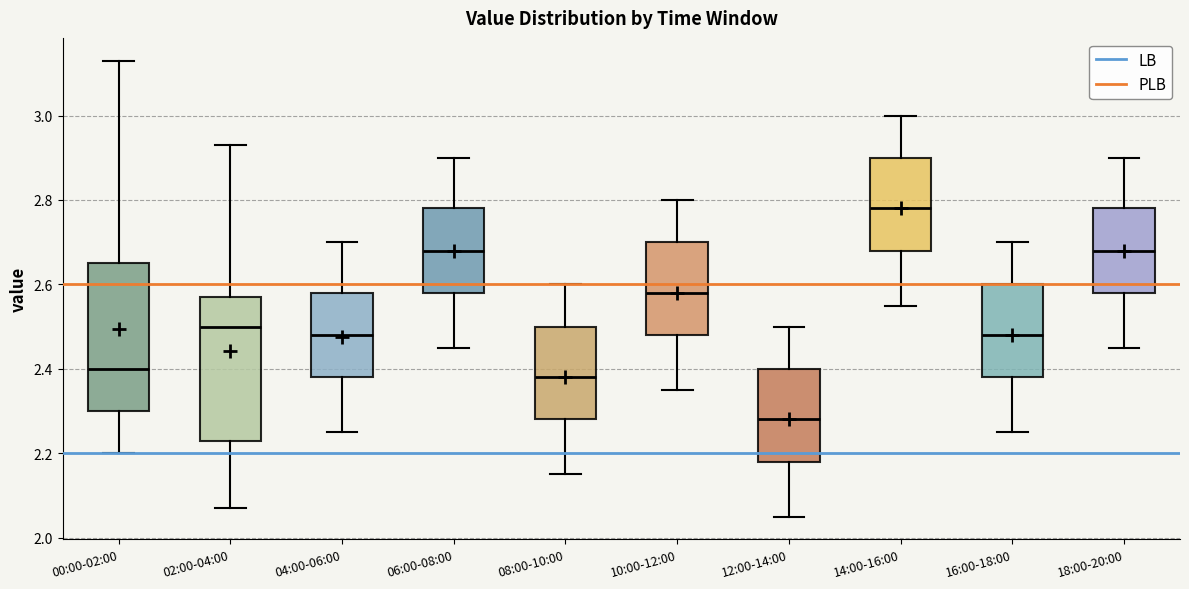

Which box has the lowest median line?

12:00-14:00